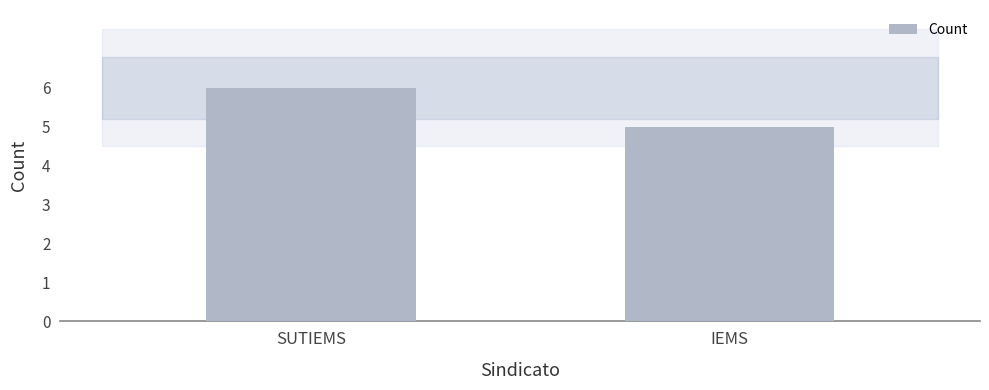

List the labels in order of value, largest first.

SUTIEMS, IEMS